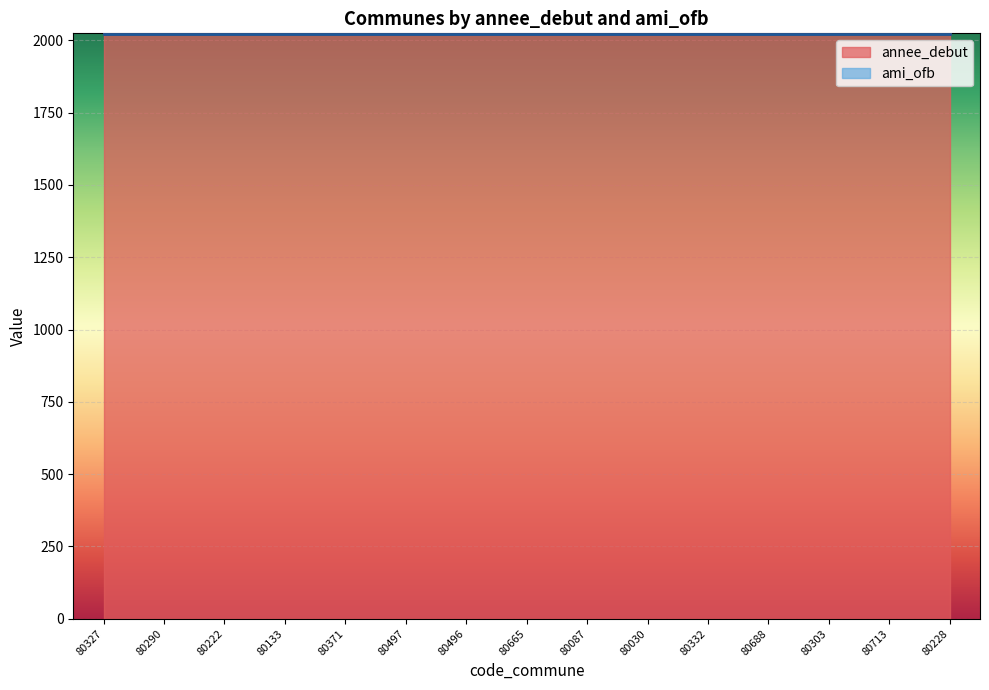

Rank the categories by ami_ofb value from highest to lowest.

80327, 80290, 80222, 80133, 80371, 80497, 80496, 80665, 80087, 80030, 80332, 80688, 80303, 80713, 80228